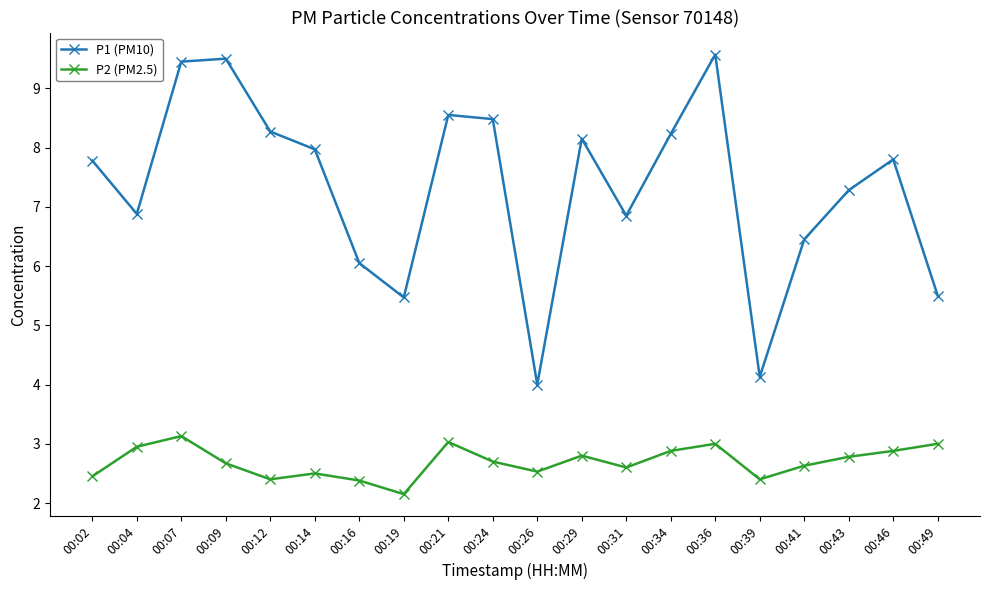

What is the difference between the maximum and minimum values in the P2 (PM2.5) series?

1.0